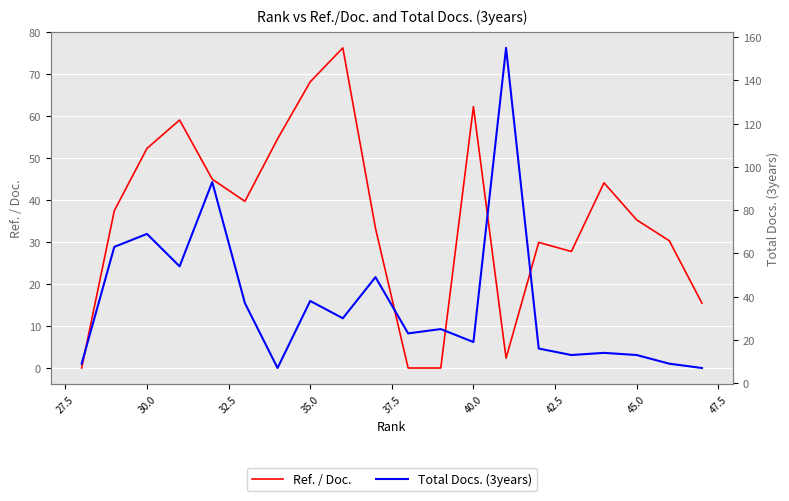

Is it true that Total Docs. (3years) equals 23.2 at 32.5?

False